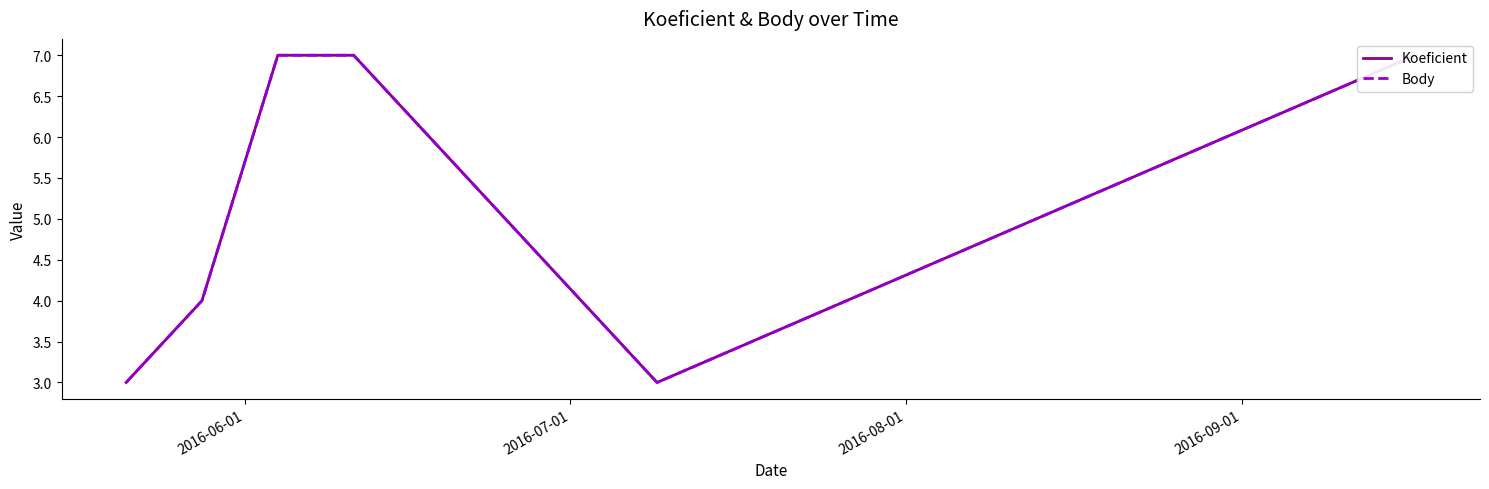

What is the lowest value of the Body series?

3